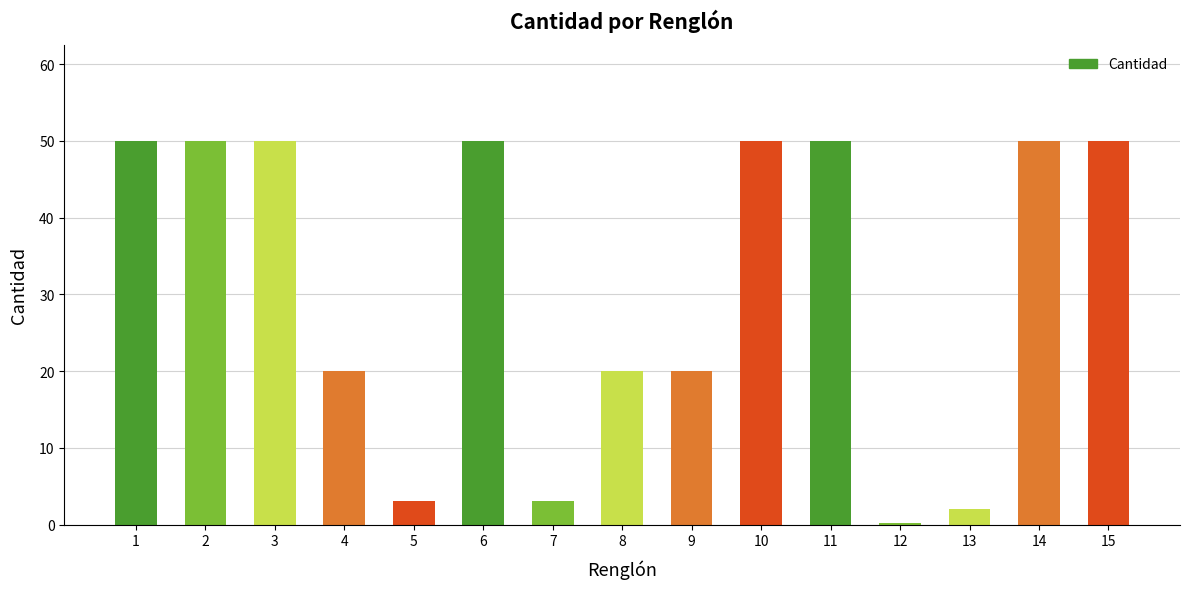

Reading left to right, list all the values displayed in this chart.

50.0	50.0	50.0	20.0	3.0	50.0	3.0	20.0	20.0	50.0	50.0	0.2	2.0	50.0	50.0